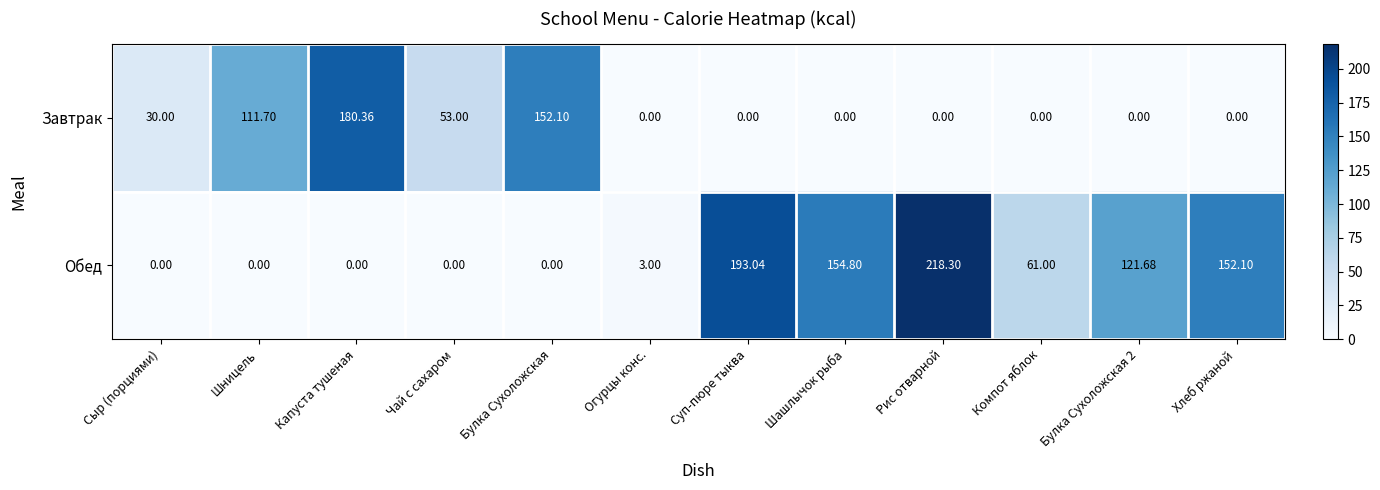

Which series has the largest total across all categories?

Обед